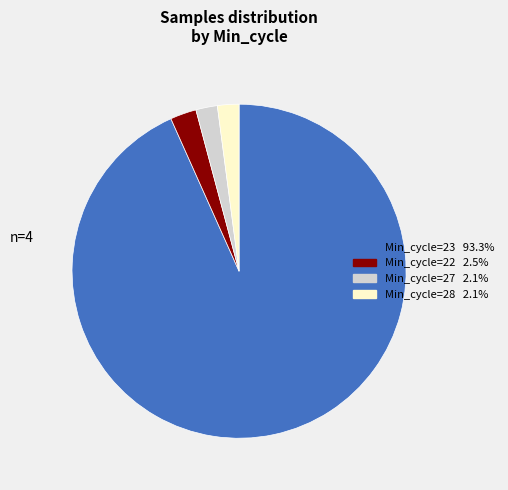

Does any single category account for the majority?

Yes